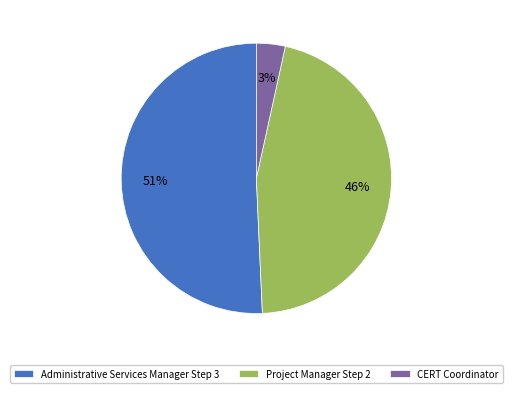

What percentage is the CERT Coordinator slice, to the nearest percent?

3%